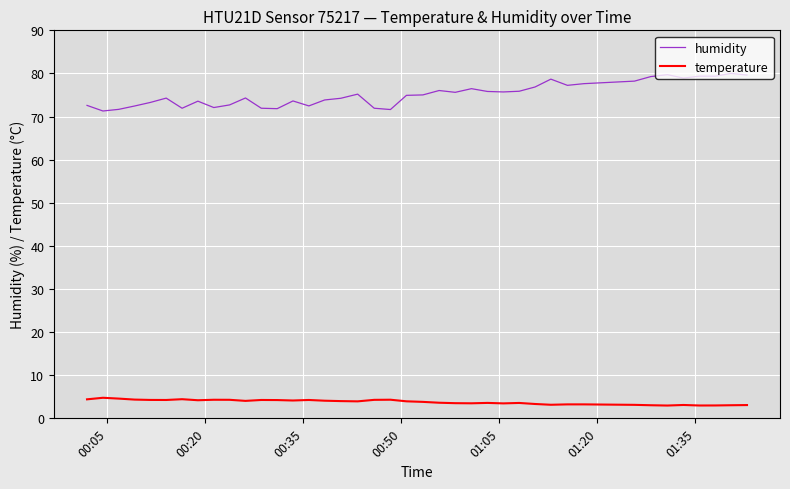

Rank the series by their average value, from lowest to highest.

temperature, humidity